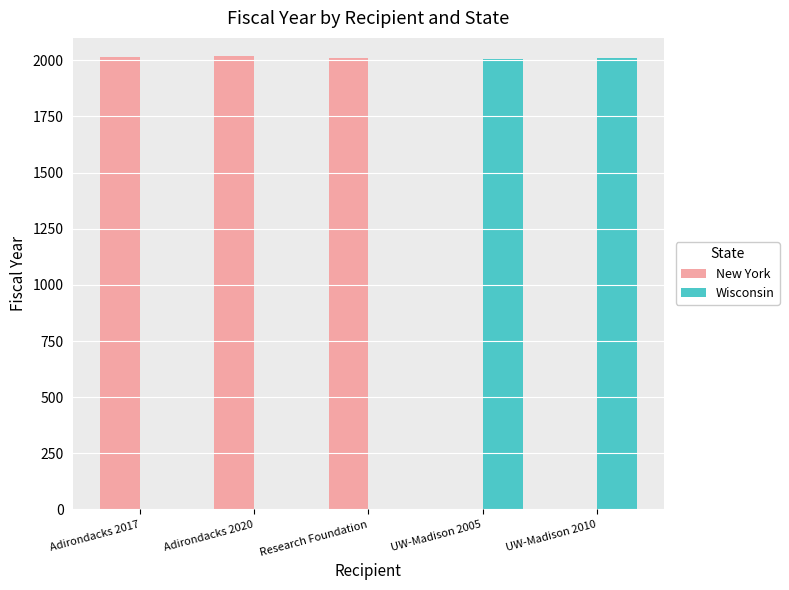

What is the maximum value shown in the chart?

2020